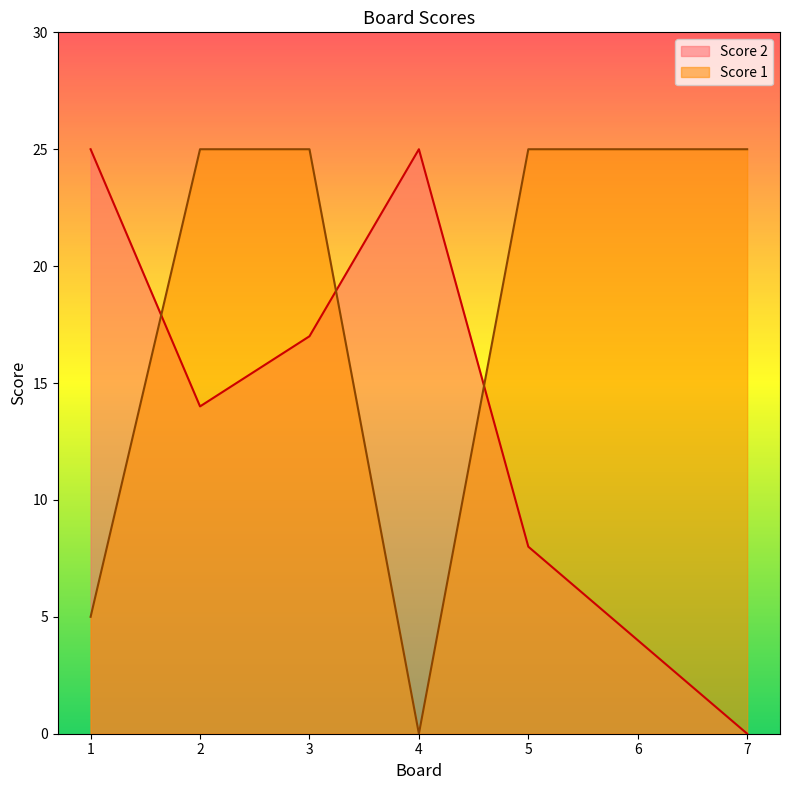

What is the total value across all series at 4?

25